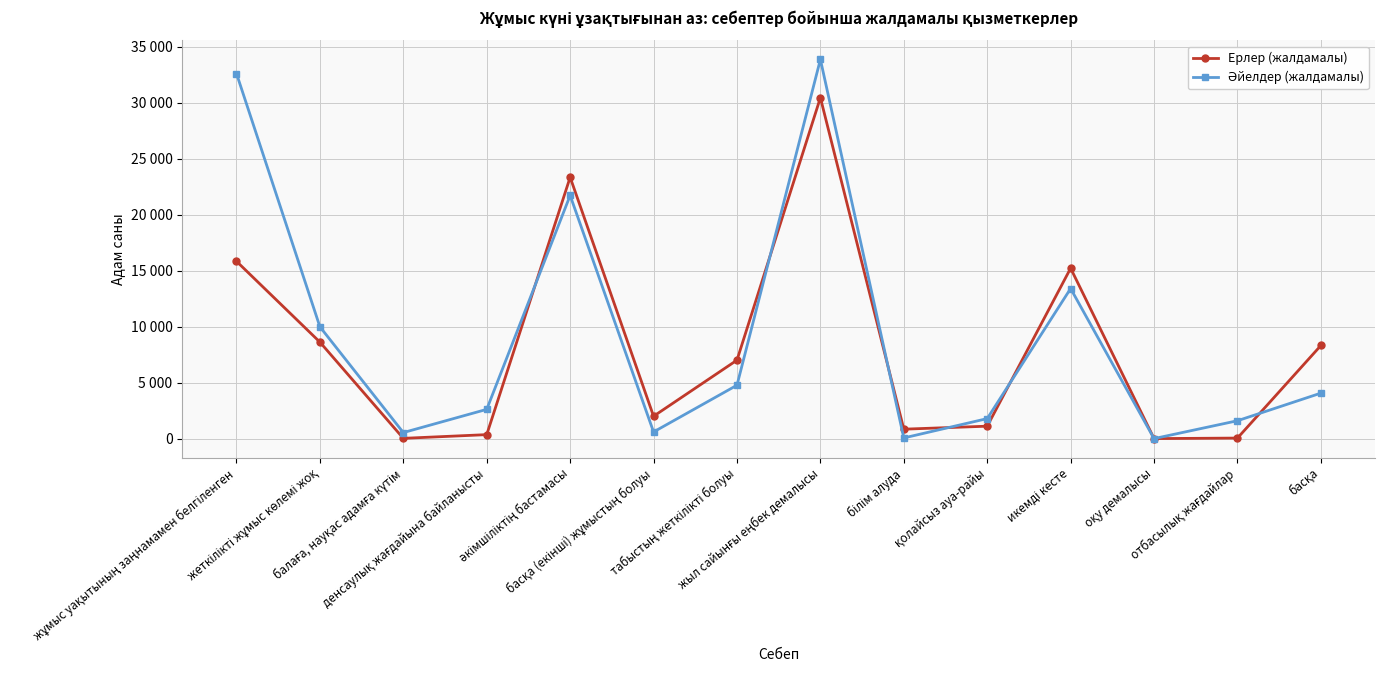

What is the highest value of the Әйелдер (жалдамалы) series?

33872